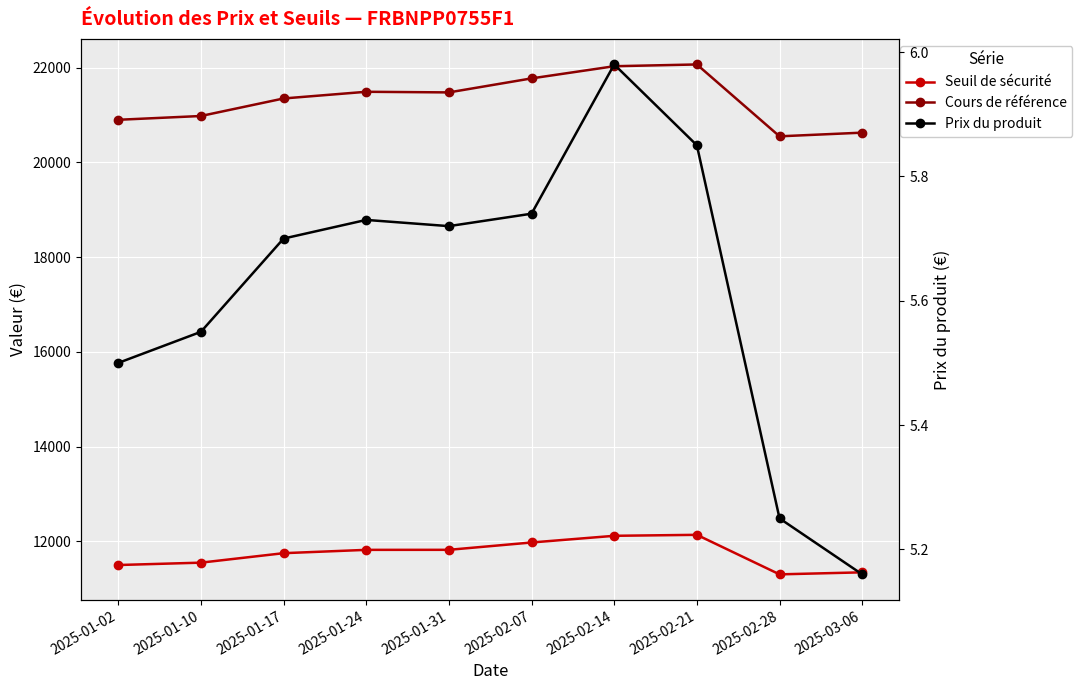

True or false: Cours de référence and Seuil de sécurité cross at least once.

False